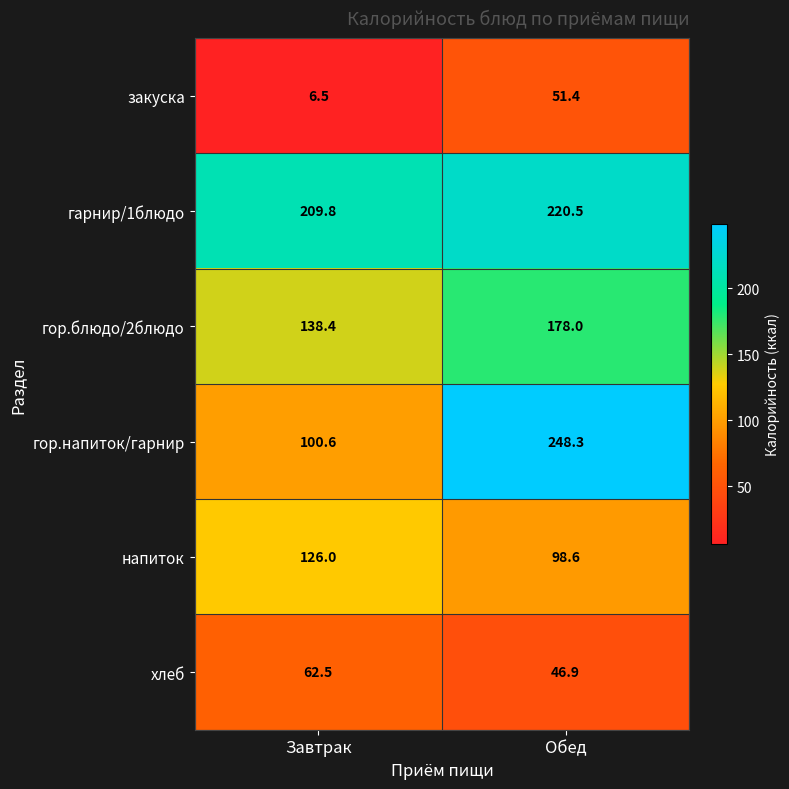

At which label is гор.блюдо/2блюдо closest to 158?

Завтрак